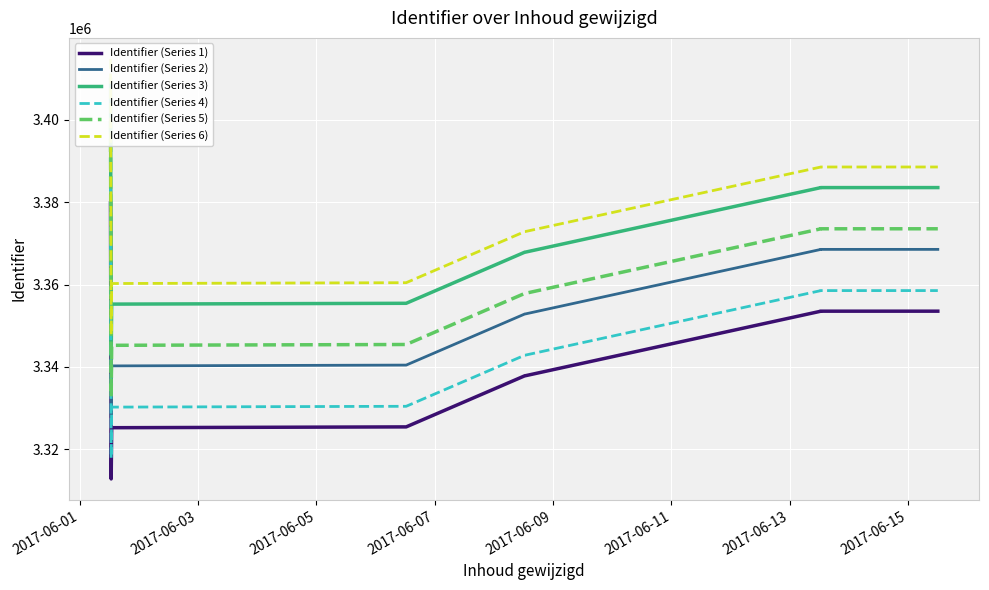

What is the value of the Identifier (Series 4) point at the 6th from the left?

3342860